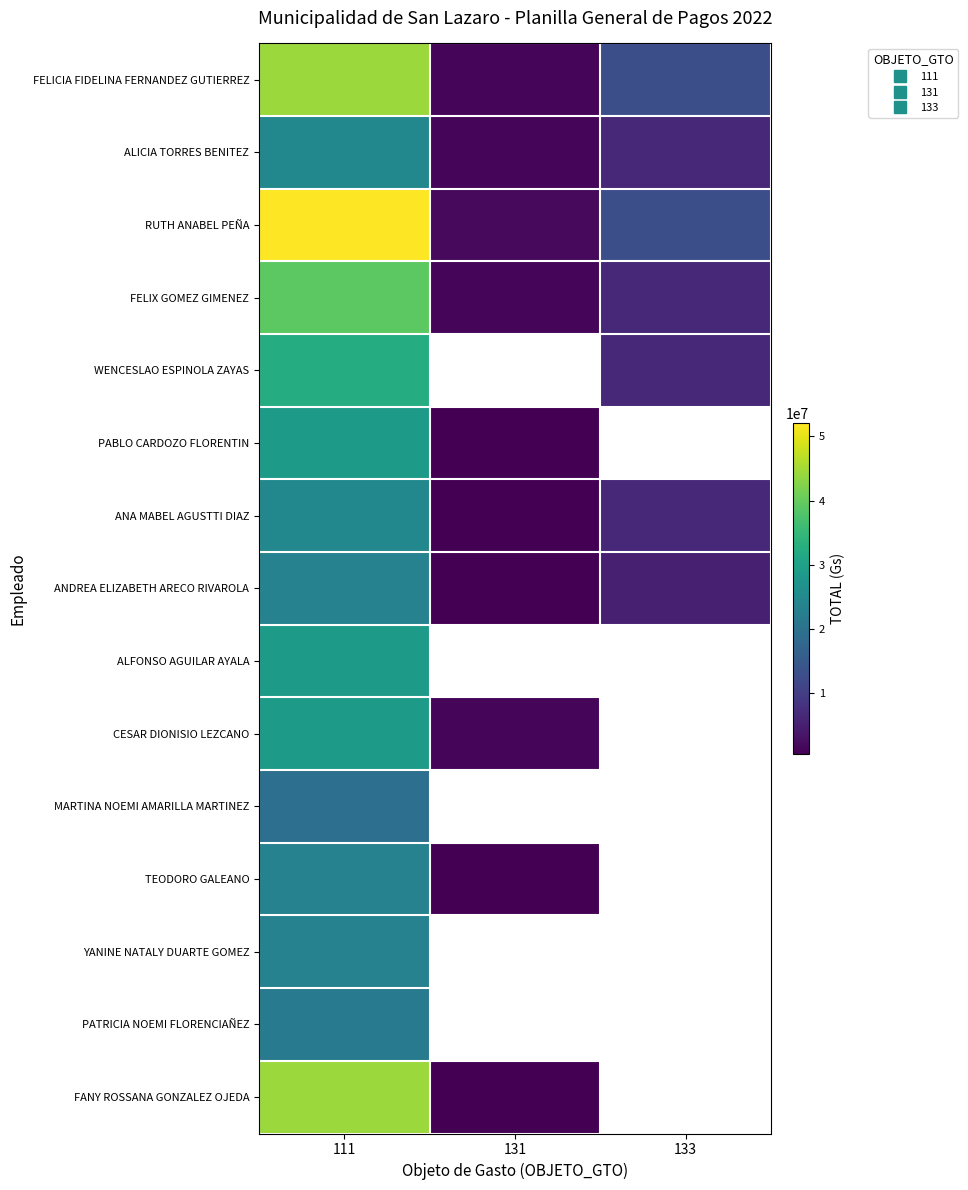

Where is ANA MABEL AGUSTTI DIAZ nearest to the value 12675000?

133